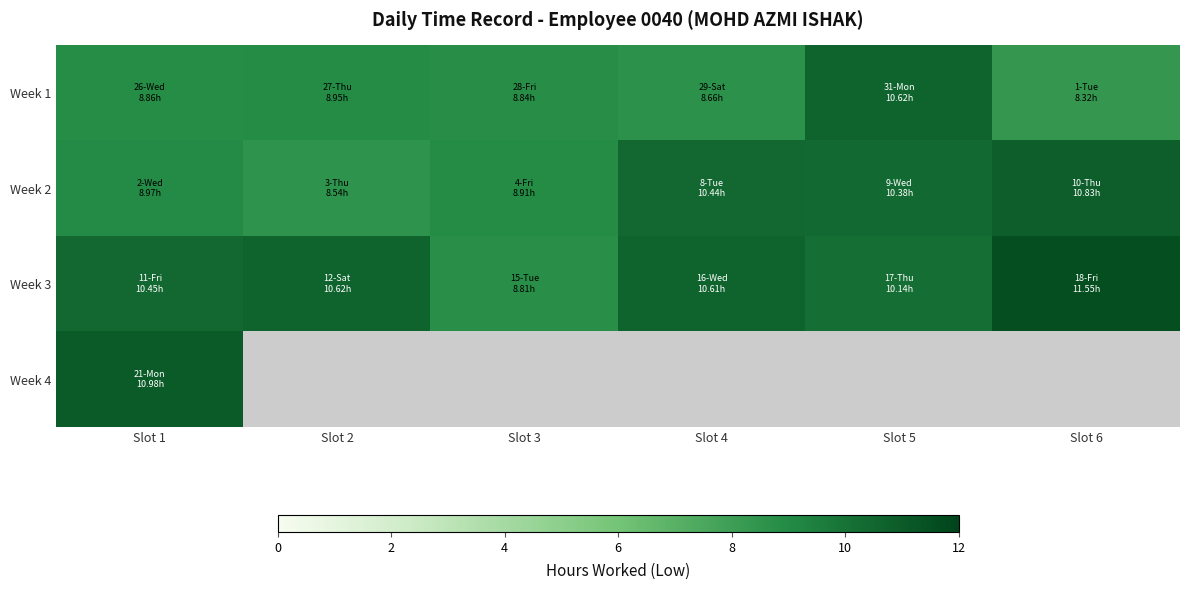

Which label corresponds to the smallest value in the chart?

Slot 6